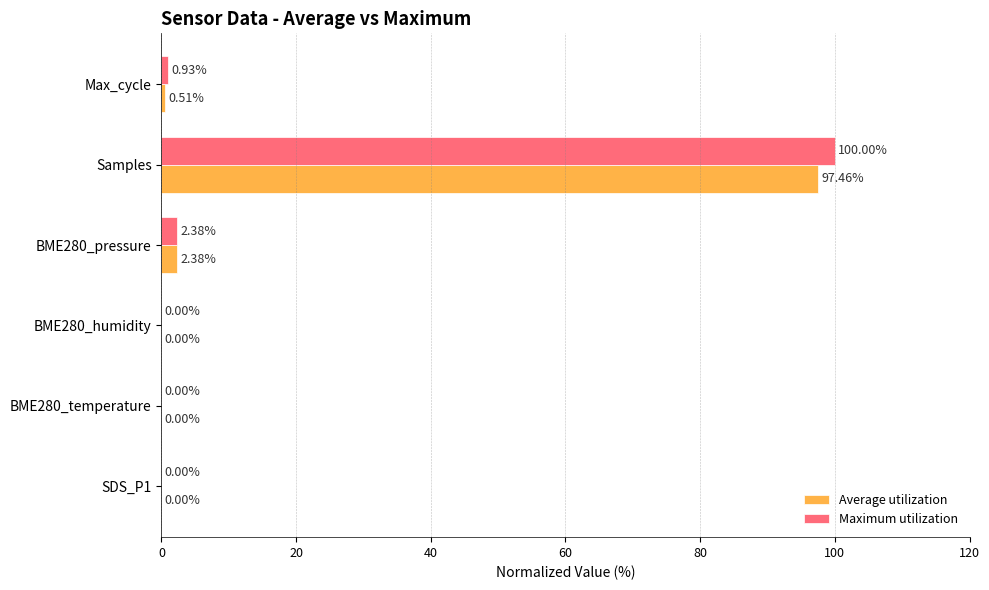

Which series has the largest total across all categories?

Maximum utilization